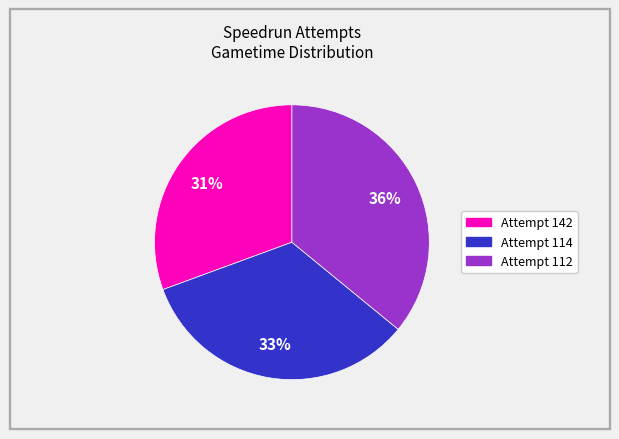

Rank the categories by value from highest to lowest.

Attempt 112, Attempt 114, Attempt 142